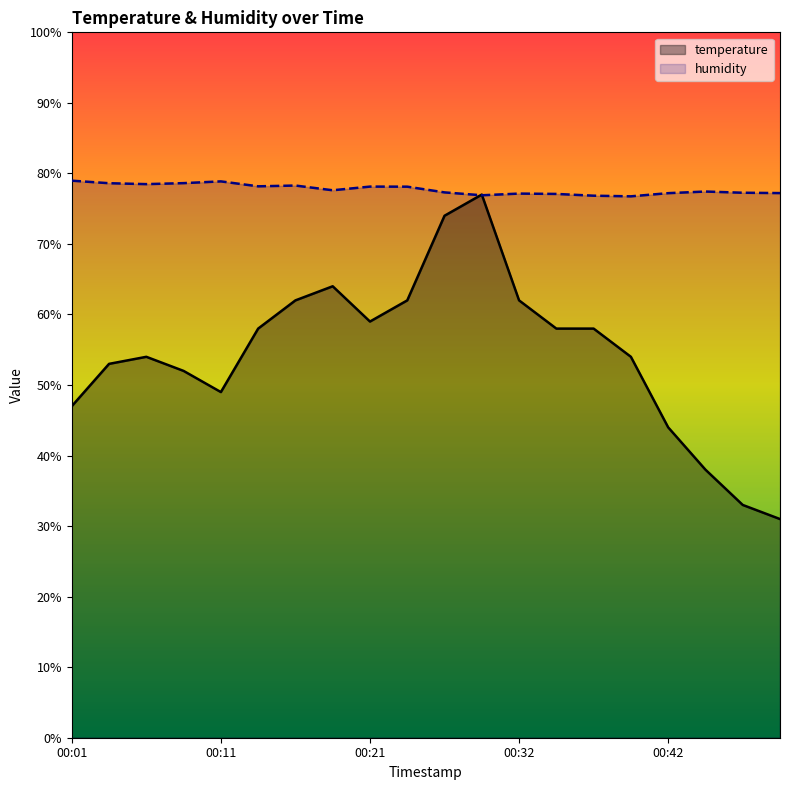

Which category has the highest value across all series?

00:01